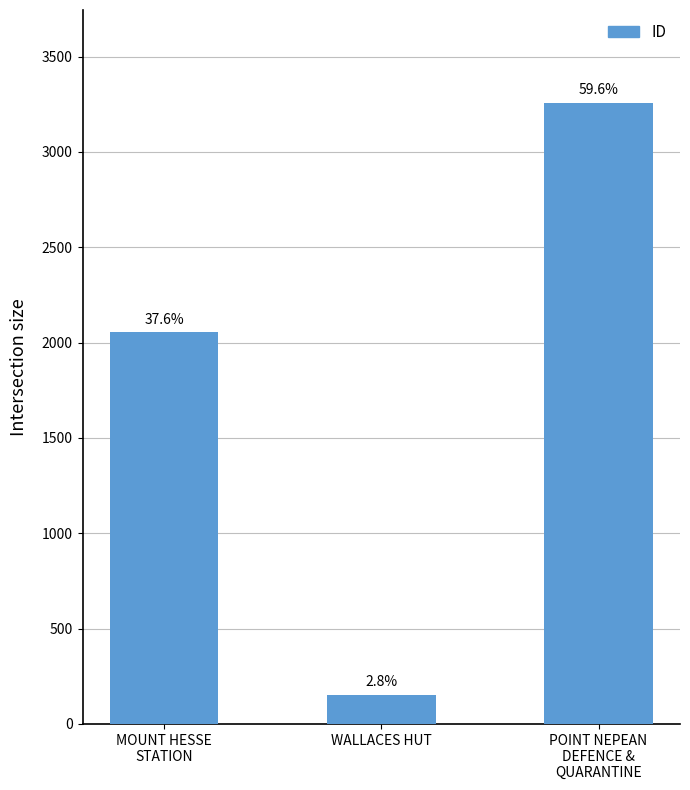

Which category has the highest value across all series?

POINT NEPEAN
DEFENCE &
QUARANTINE